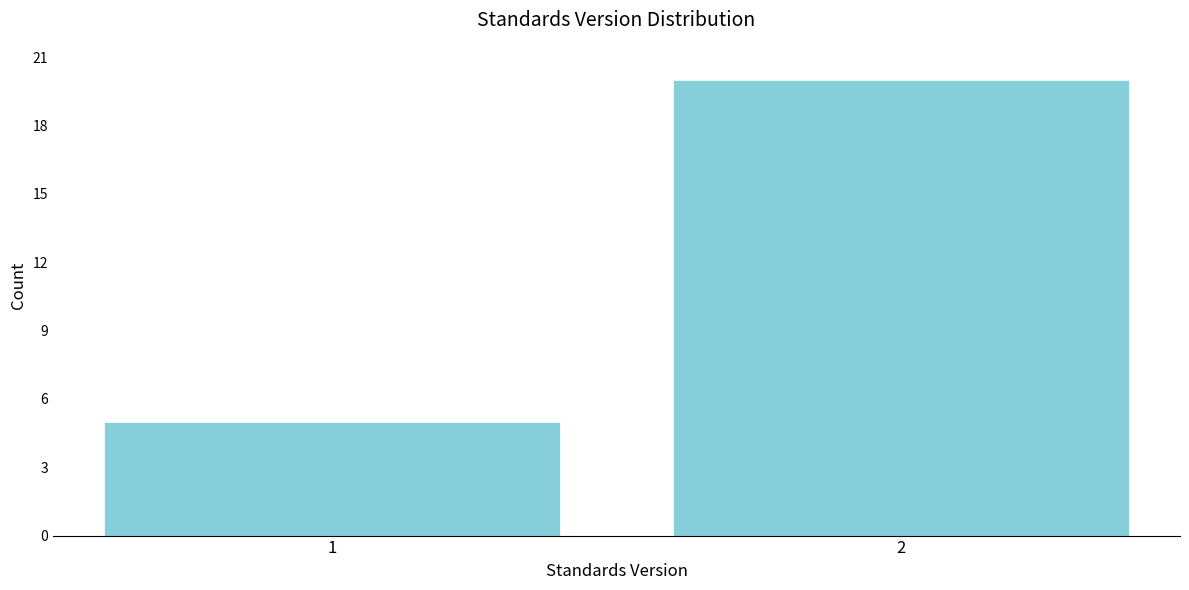

Reading right to left, extract all data points from this chart.

2=20	1=5